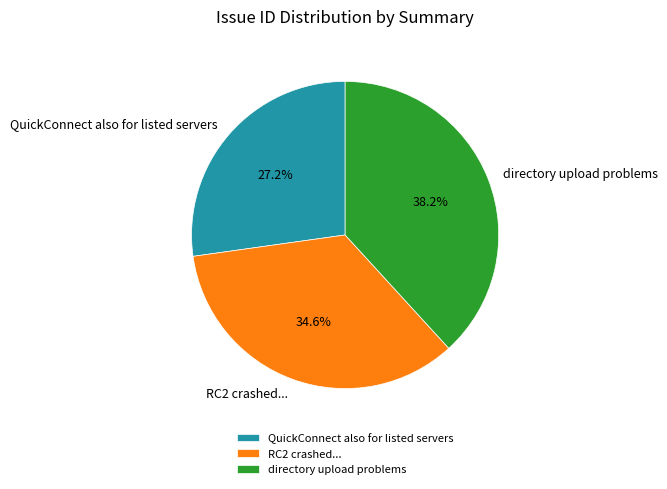

To the nearest percent, what portion does directory upload problems represent?

38%